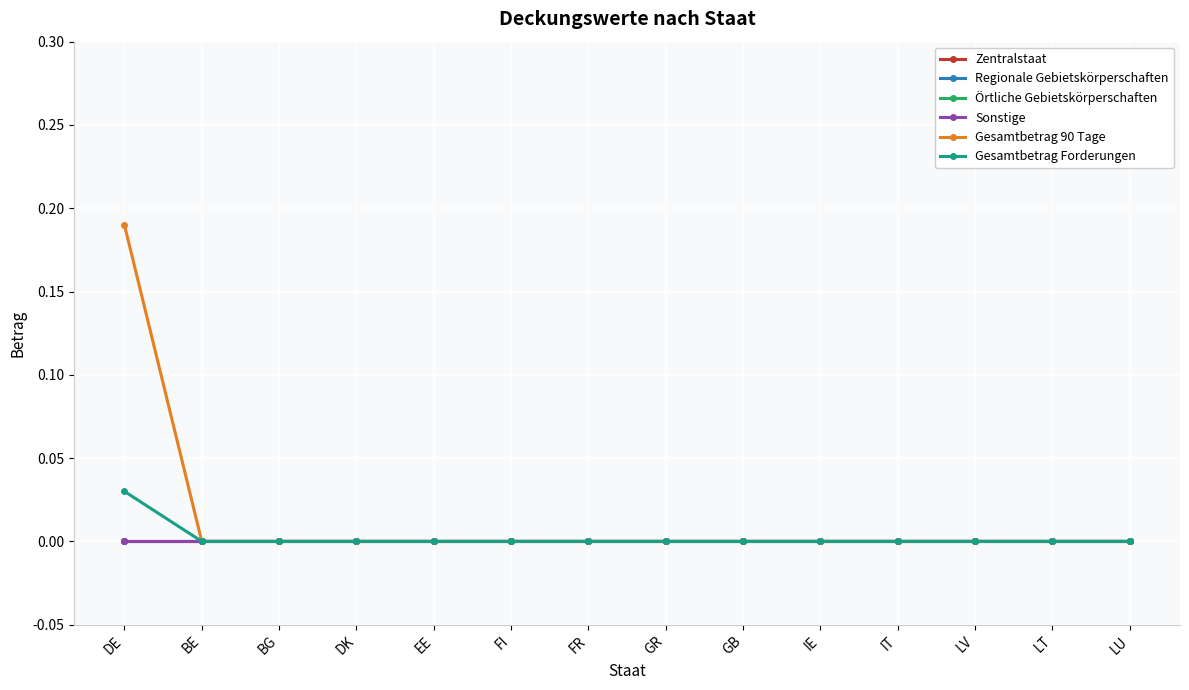

Does the chart have visible grid lines?

Yes